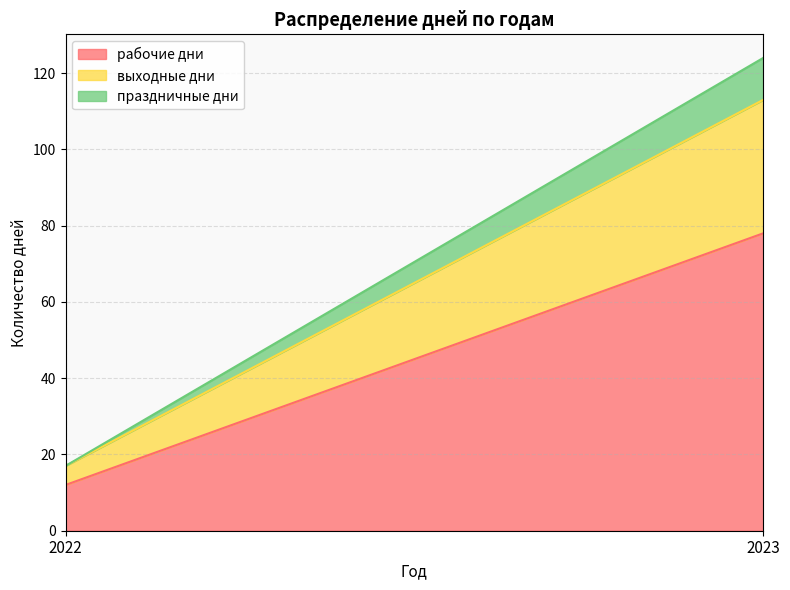

At which label does праздничные дни reach its peak?

2023